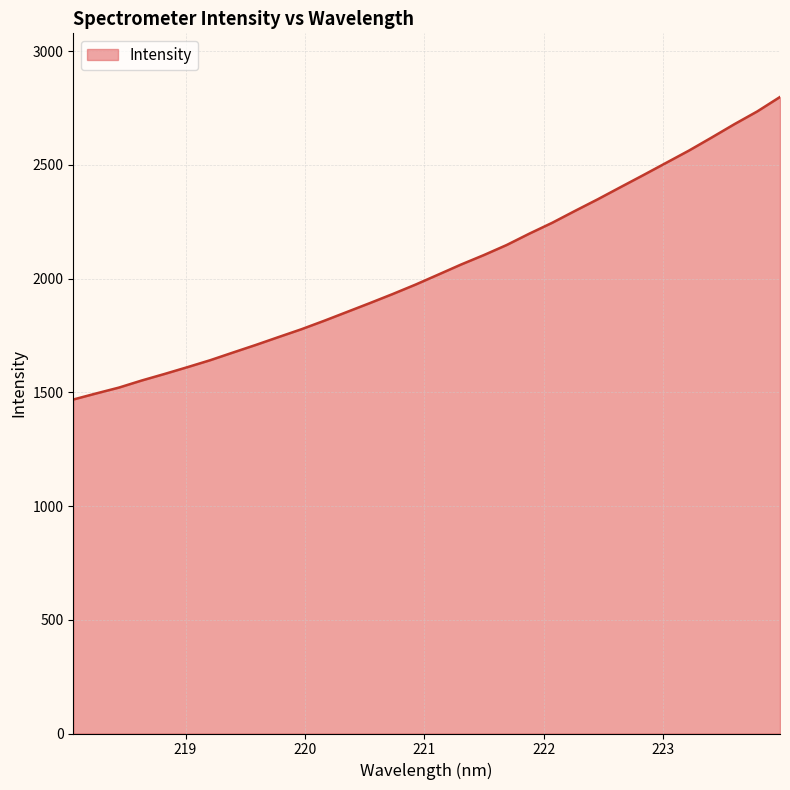

What is the minimum value shown in the chart?

1468.1